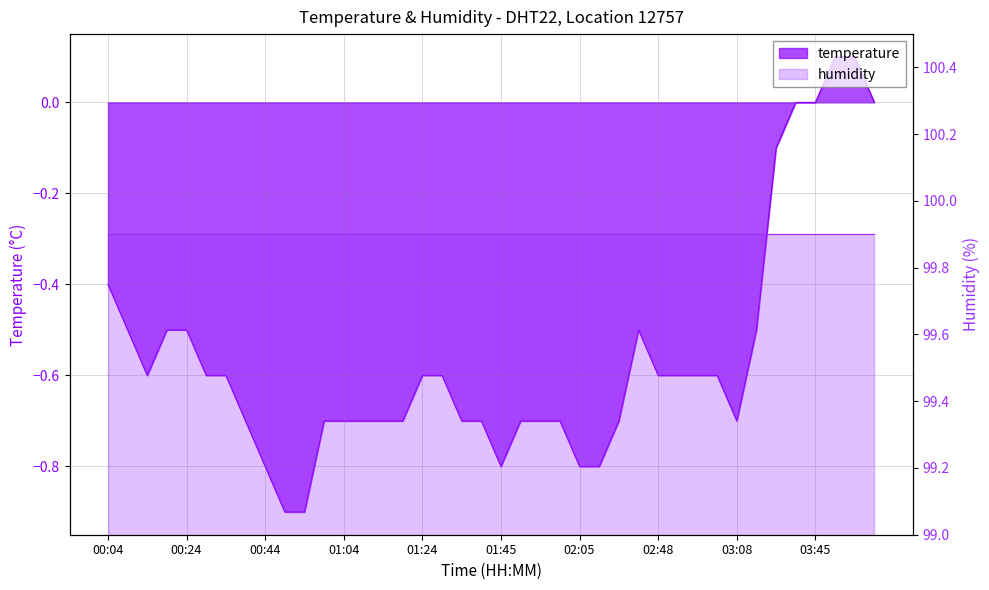

How many interior local peaks (higher than both neighbors) does the data have?

1